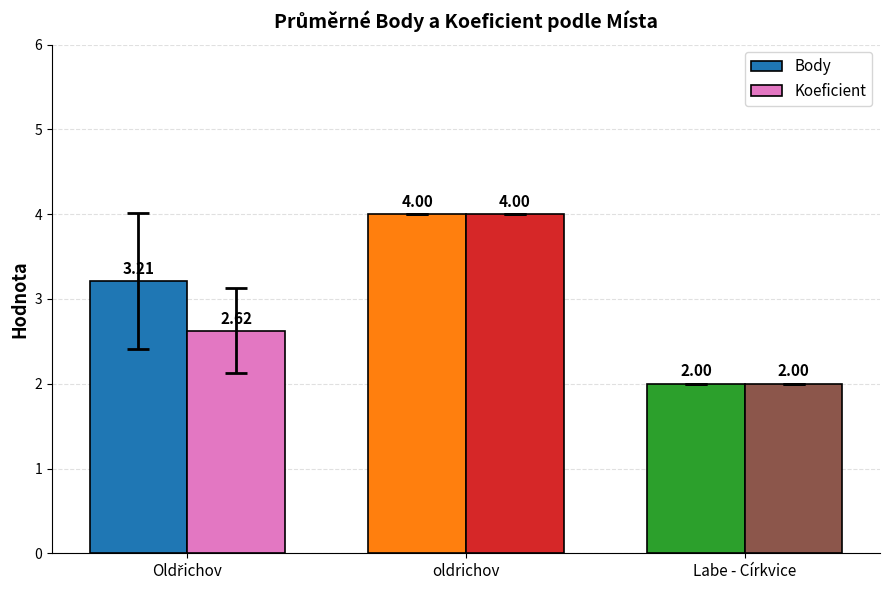

How many values in the Koeficient series exceed 2?

2